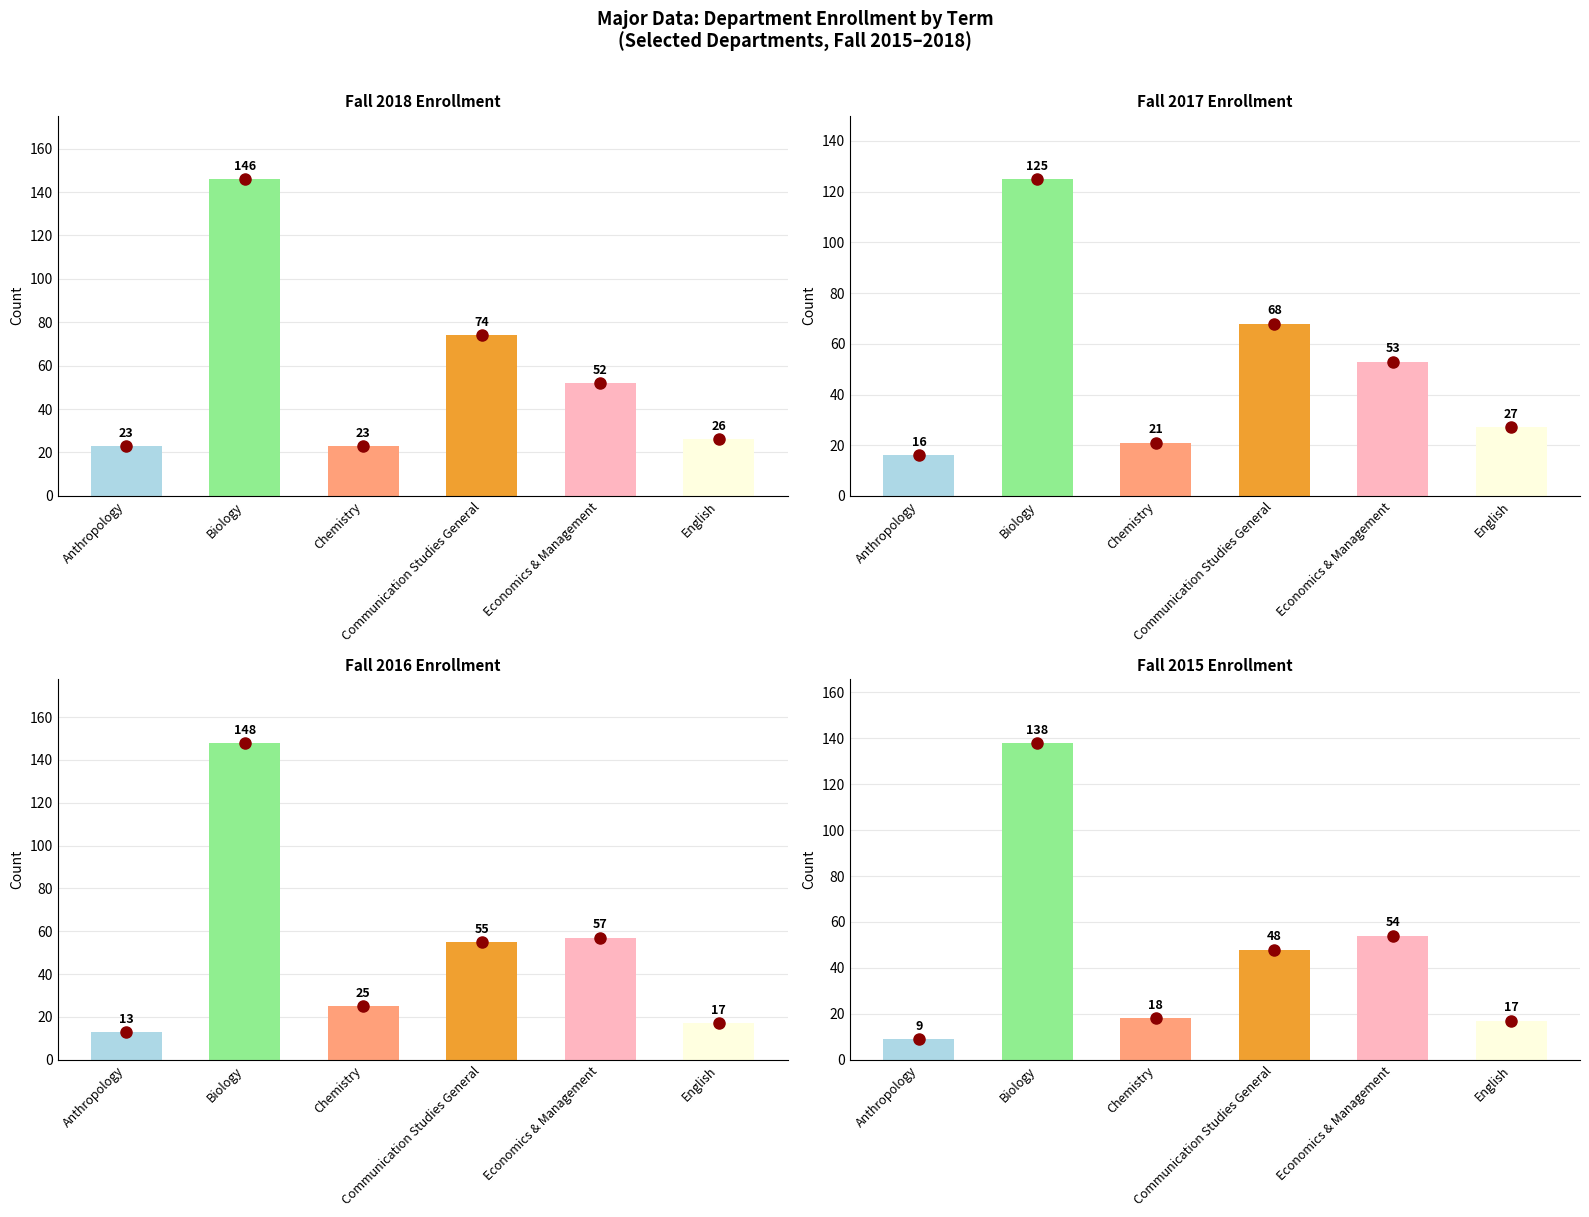

Between Economics & Management and Anthropology, which is larger?

Economics & Management